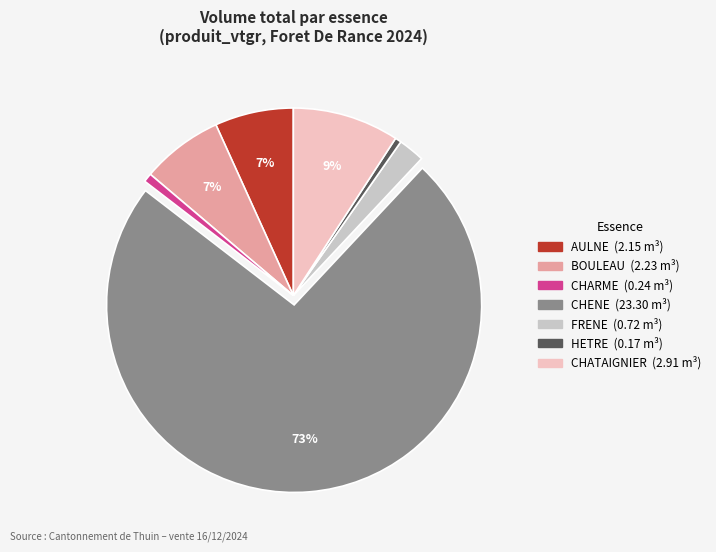

To the nearest percent, what is the average slice percentage?

14%